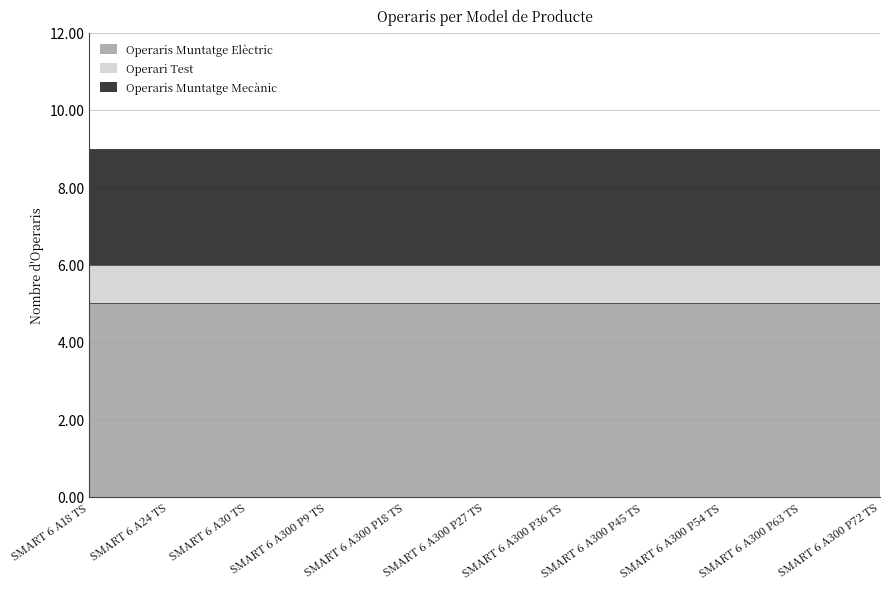

What is the lowest value of the Operaris Muntatge Elèctric series?

5